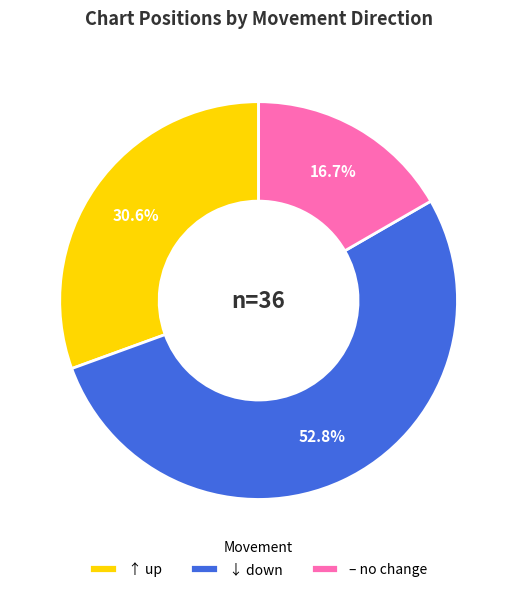

How many slices are in this pie chart?

3